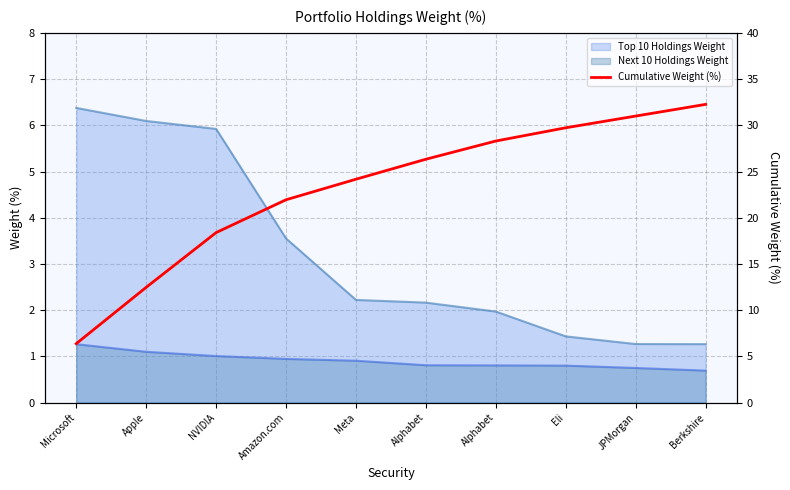

The chart shows a value of 38.8 at Meta. True or false?

False